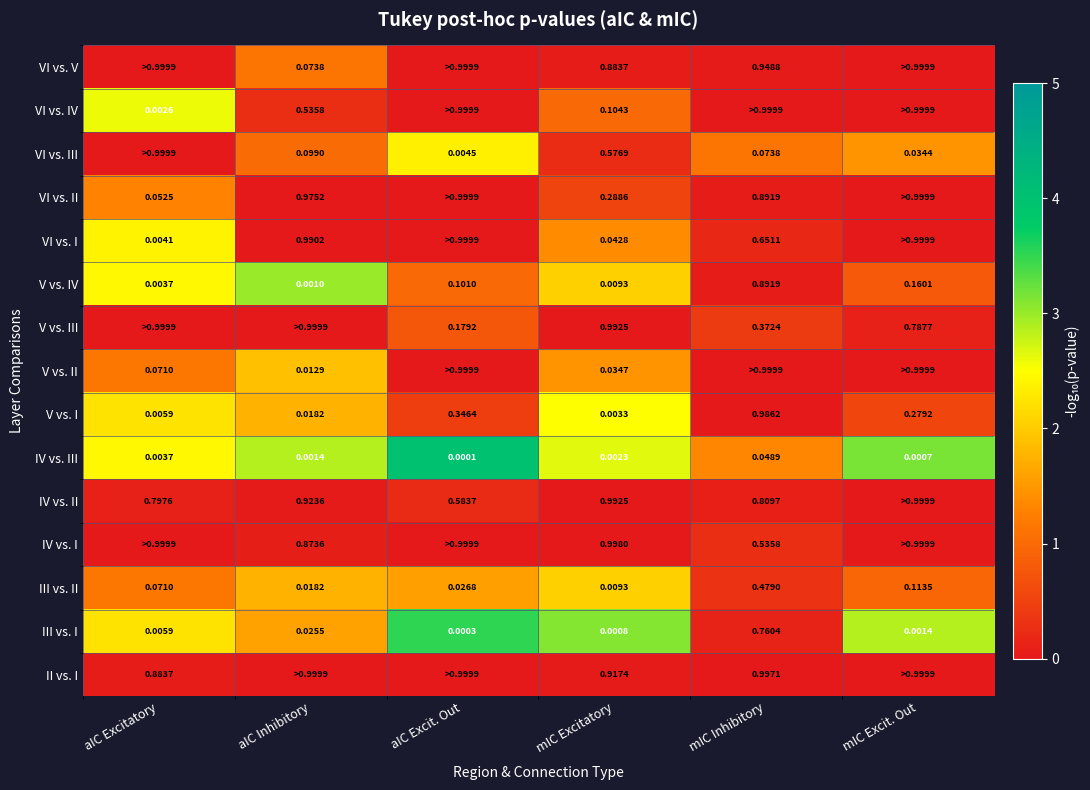

Where is IV vs. III nearest to the value 0?

aIC Excit. Out